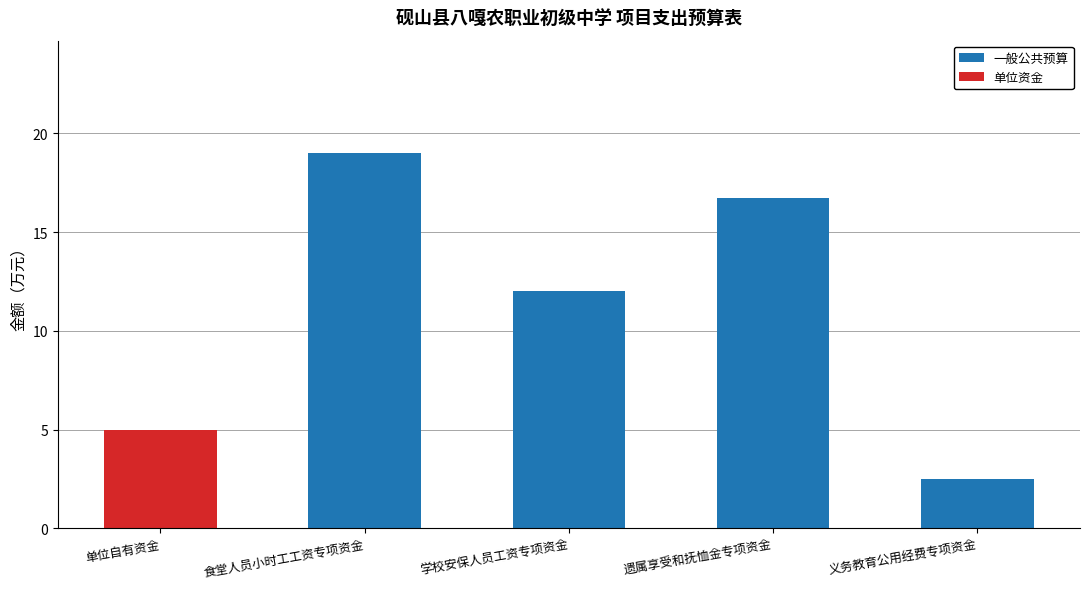

True or false: 一般公共预算 has a value of 29.5 at 遗属享受和抚恤金专项资金.

False